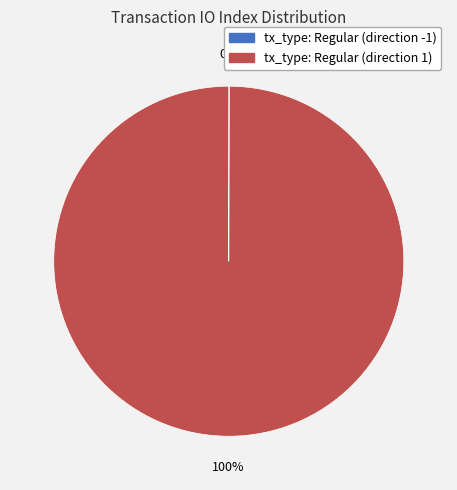

Is it true that tx_type: Regular (direction 1) is 100% of the pie?

True